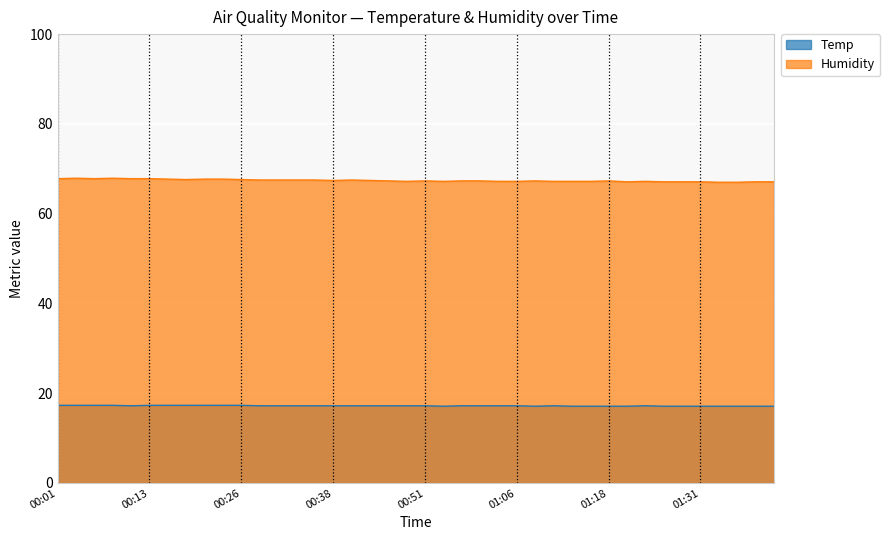

How many lines are shown in the chart?

2